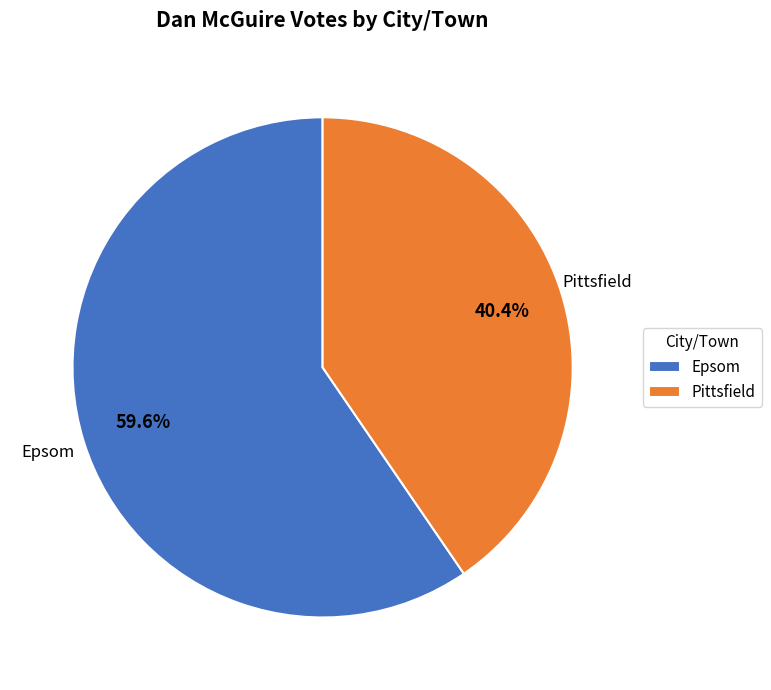

Does any single category account for the majority?

Yes